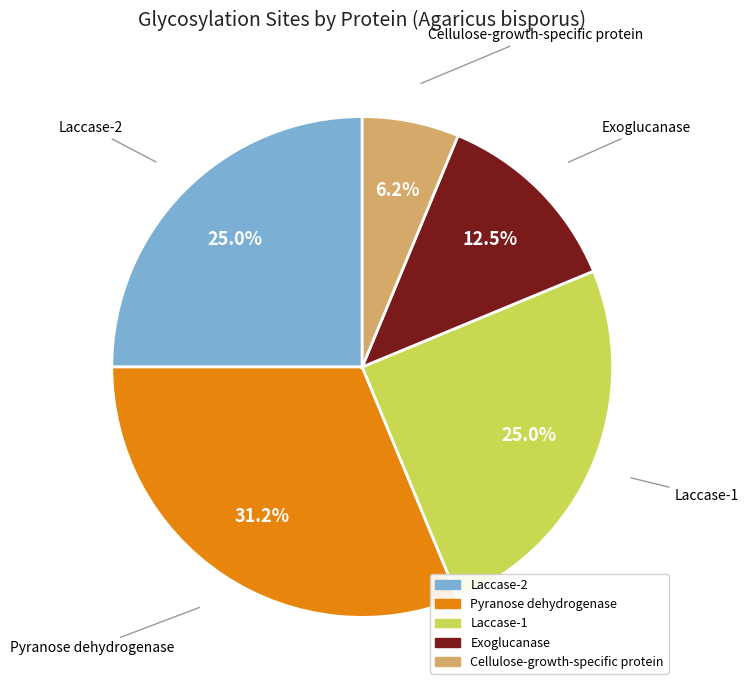

To the nearest percent, what is the combined percentage of Laccase-2 and Laccase-1?

50%